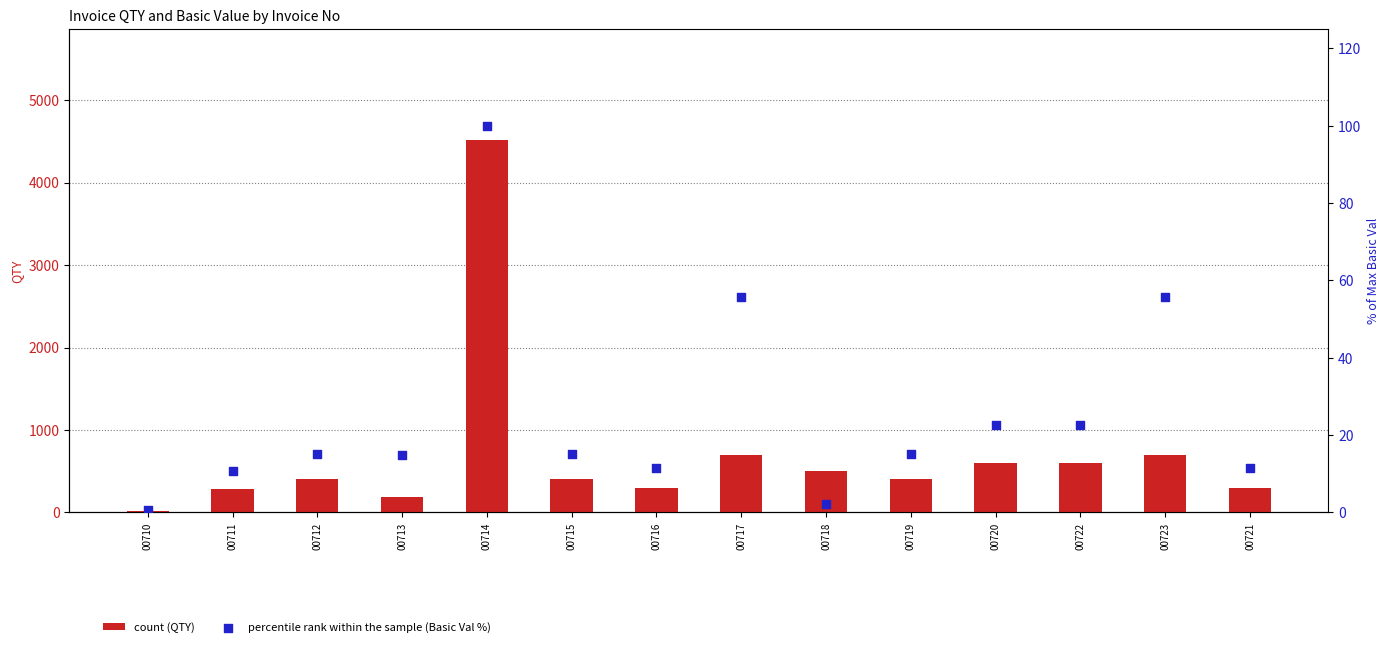

Is the value of BASIC VAL (normalized %) at 00712 greater than the value of QTY at 00720?

No